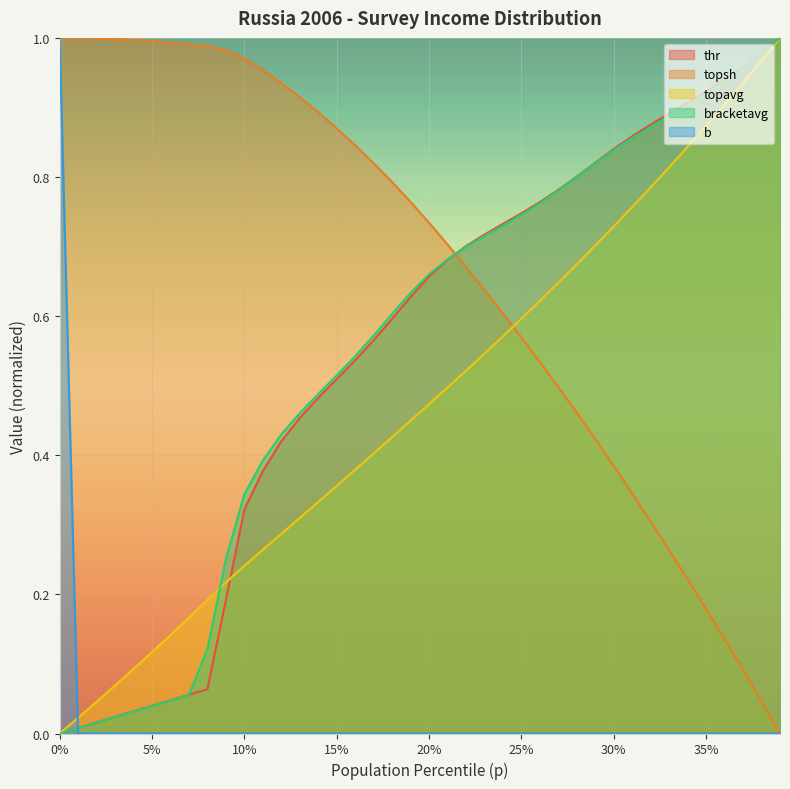

The topavg series shows 0.3 at 25%. True or false?

False